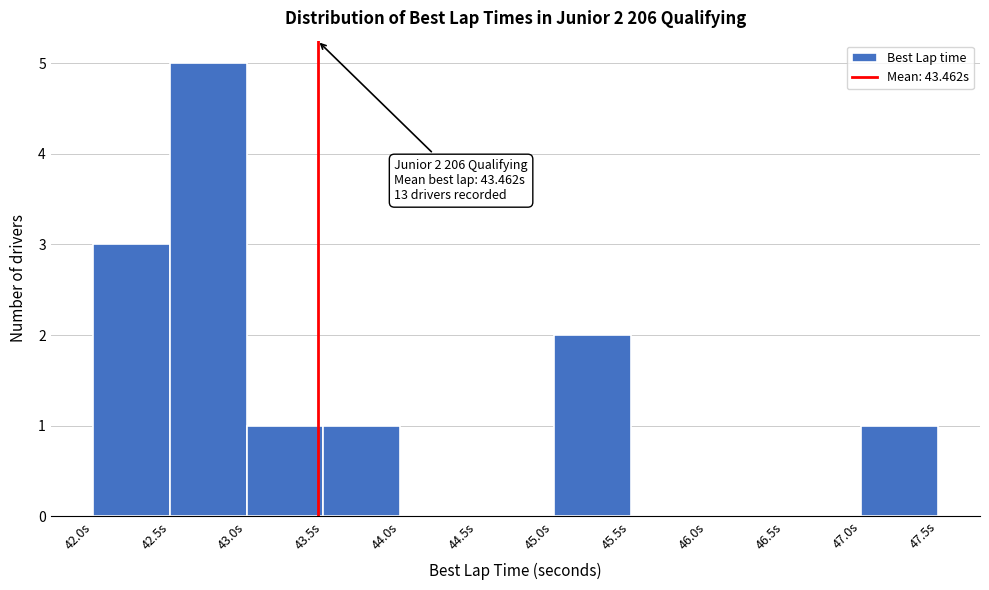

Which range on the x-axis has the tallest bar?

42.5 to 43.0